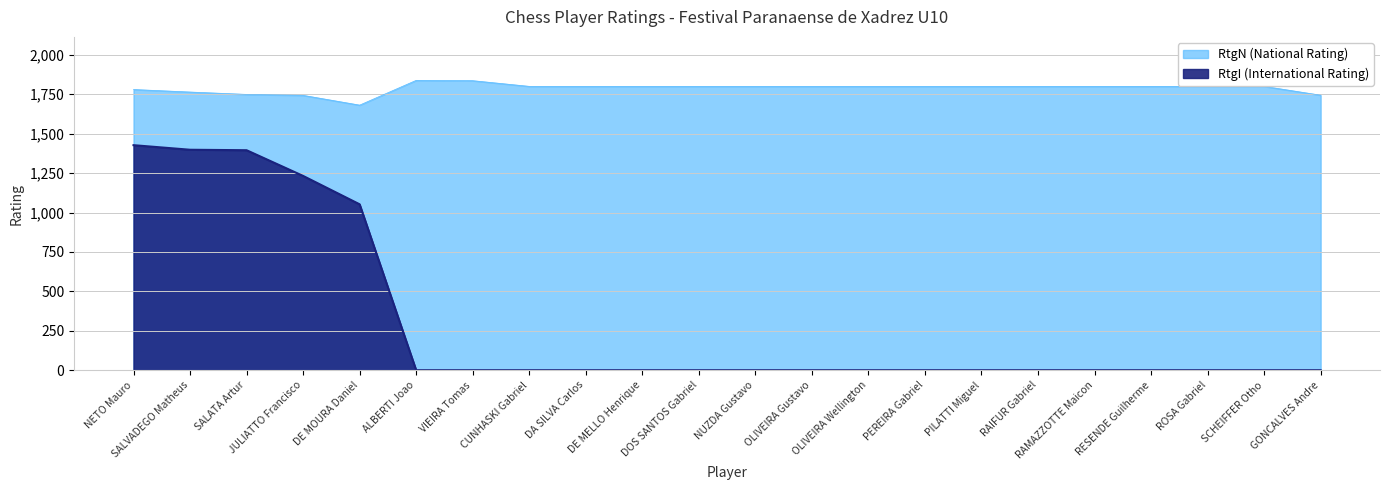

How many data points in RtgI (International Rating) are above 0?

5